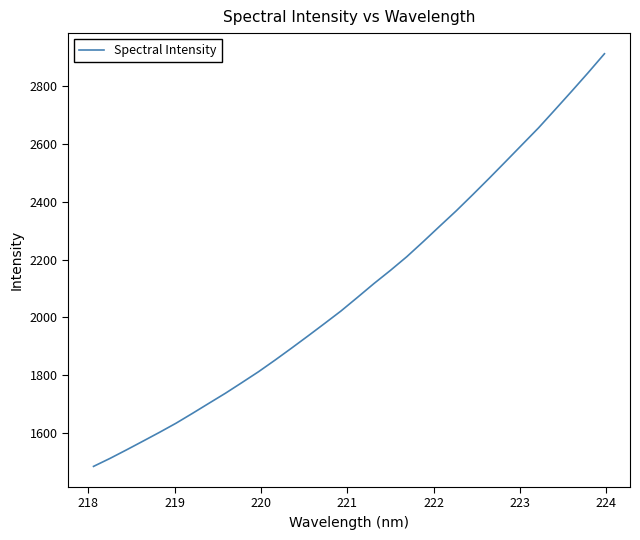

What is the minimum value shown in the chart?

1484.0